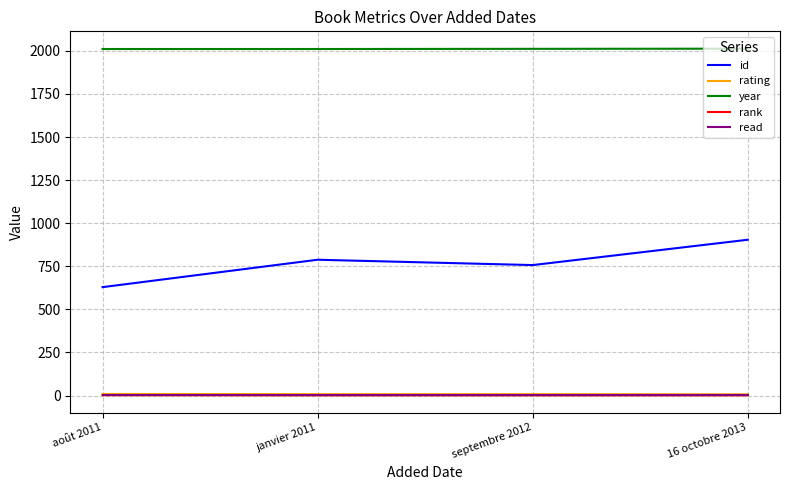

What is the sum of the read values at août 2011 and septembre 2012?

2